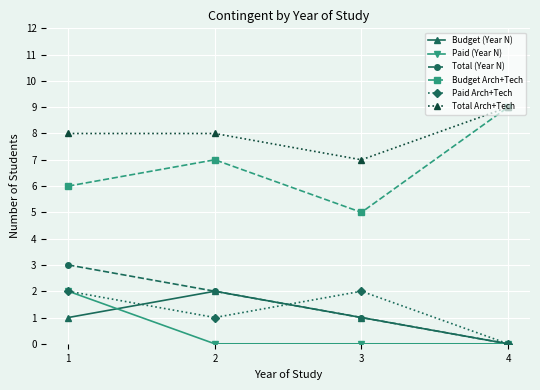

What is the spread (max minus min) of values at 4?

9